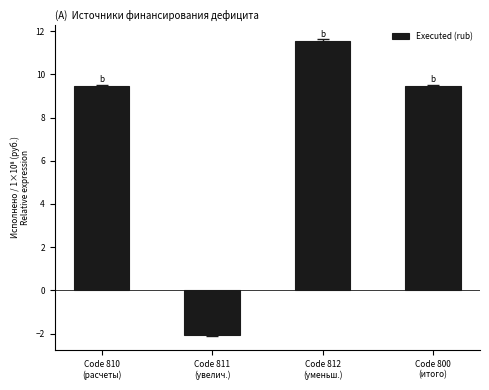

True or false: the data shows 7.1 at Code 812
(уменьш.).

False